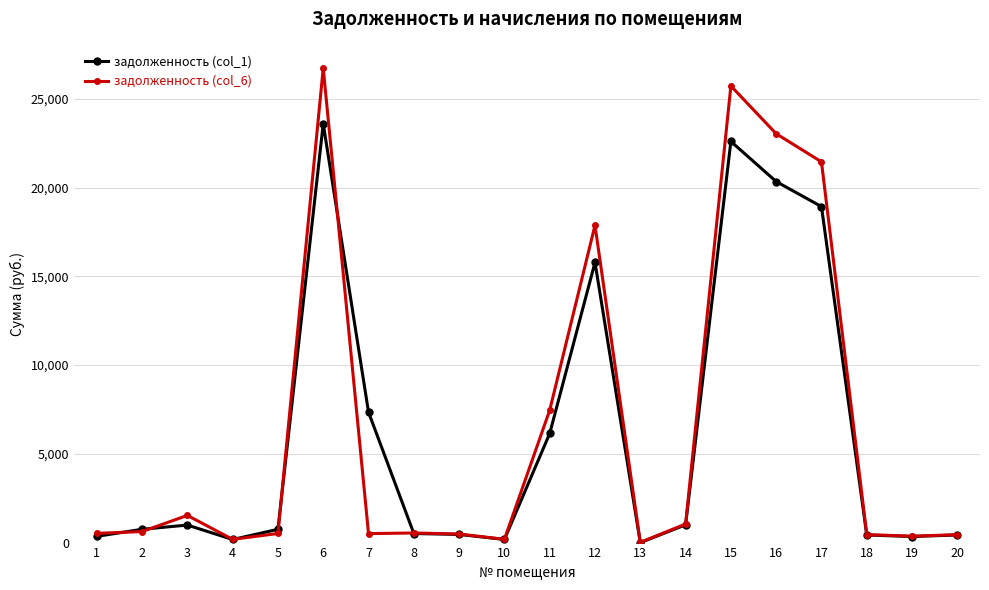

How many values in the задолженность (col_1) series are below 748?

10